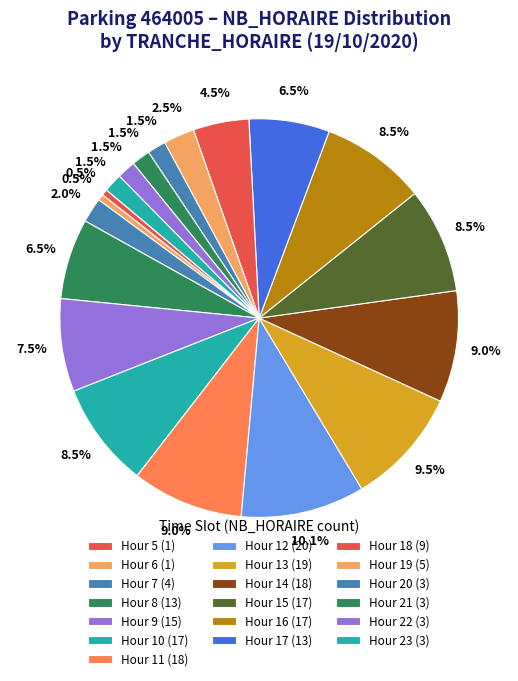

Count the number of slices in the pie.

19